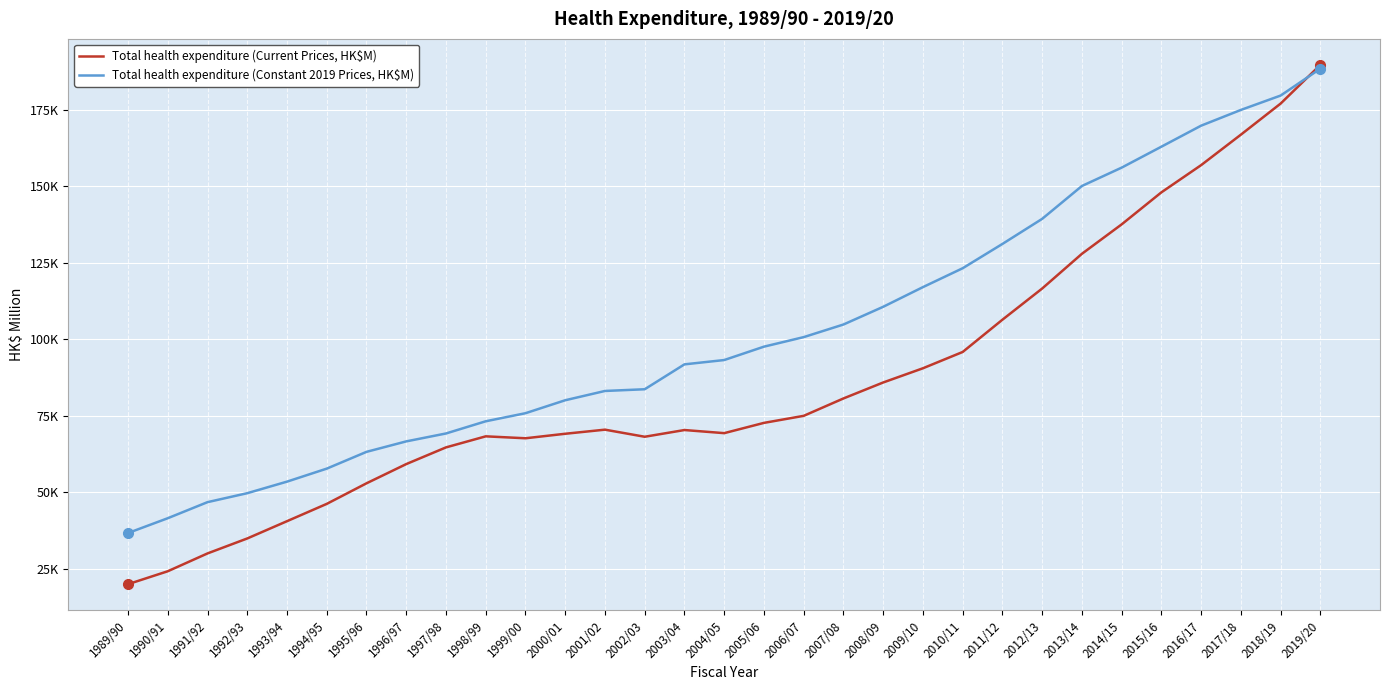

What is the sum of all Total health expenditure (Current Prices, HK$M) values?

2683951